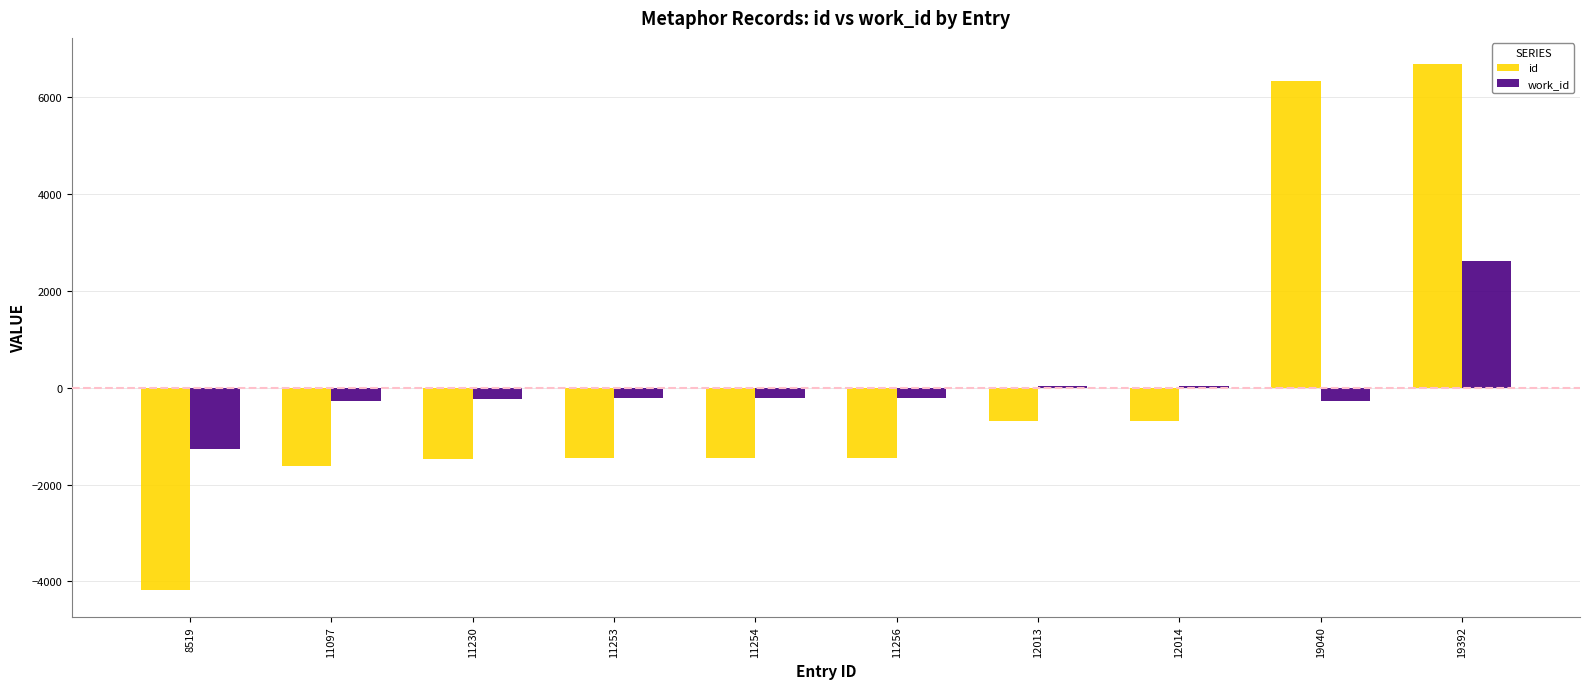

Rank the series by their maximum value, from highest to lowest.

id, work_id